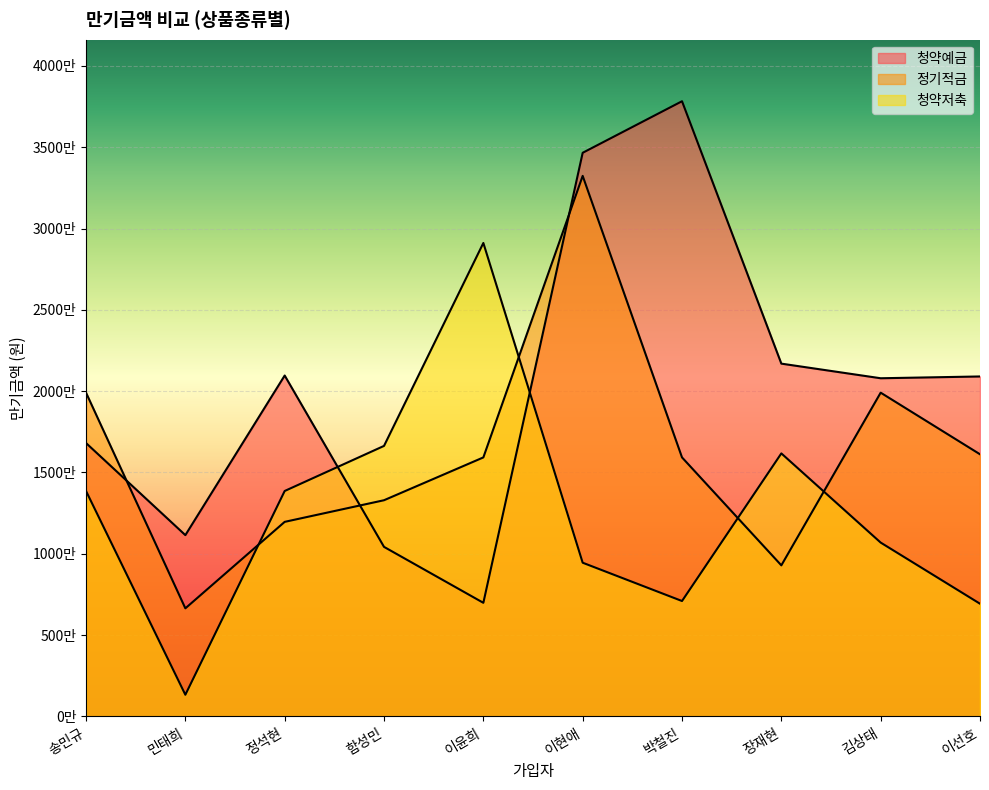

The value of 정기적금 at 민태희 is 6648000. True or false?

True